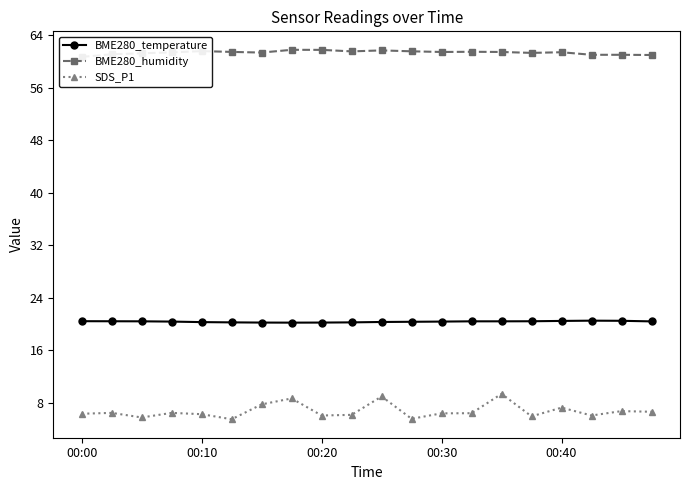

Reading left to right, what are all the values shown in this chart?

BME280_temperature: 20.5	20.4	20.4	20.4	20.3	20.3	20.2	20.2	20.2	20.3	20.3	20.4	20.4	20.4	20.4	20.4	20.5	20.5	20.5	20.4
BME280_humidity: 60.7	61.1	61.2	61.4	61.6	61.5	61.4	61.8	61.8	61.5	61.7	61.5	61.5	61.5	61.5	61.3	61.4	61.0	61.0	61.0
SDS_P1: 6.4	6.5	5.8	6.5	6.3	5.5	7.8	8.7	6.1	6.2	9.0	5.6	6.4	6.5	9.4	6.0	7.3	6.1	6.8	6.7